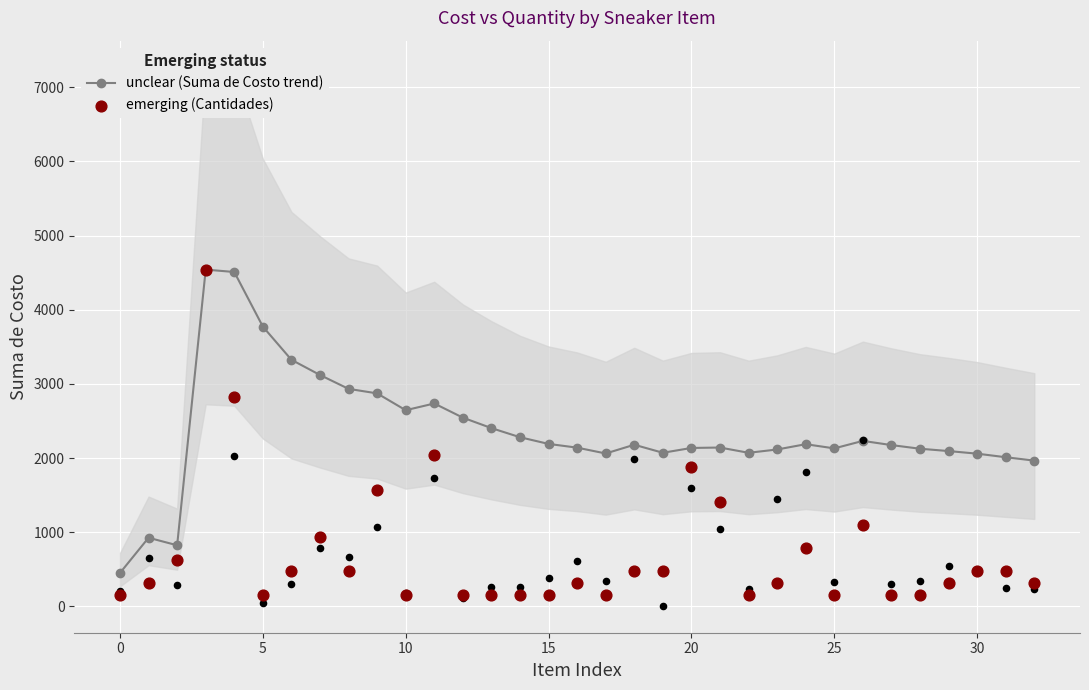

What are all the series names shown in the legend?

unclear (Suma de Costo trend), emerging (Cantidades)